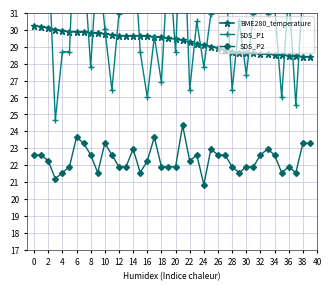

True or false: SDS_P2 and BME280_temperature intersect in this chart.

False